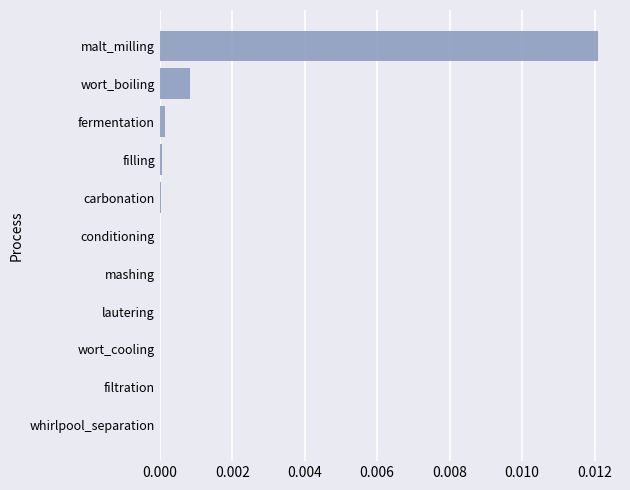

Which category has the highest value across all series?

malt_milling